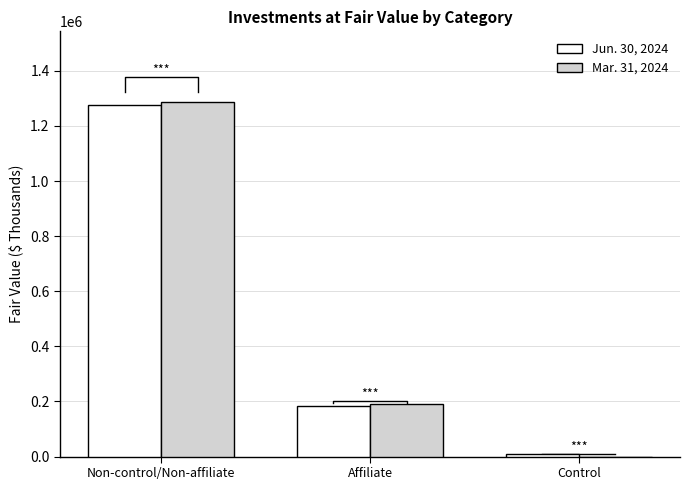

What is the label of the 1st bar from the right?

Control